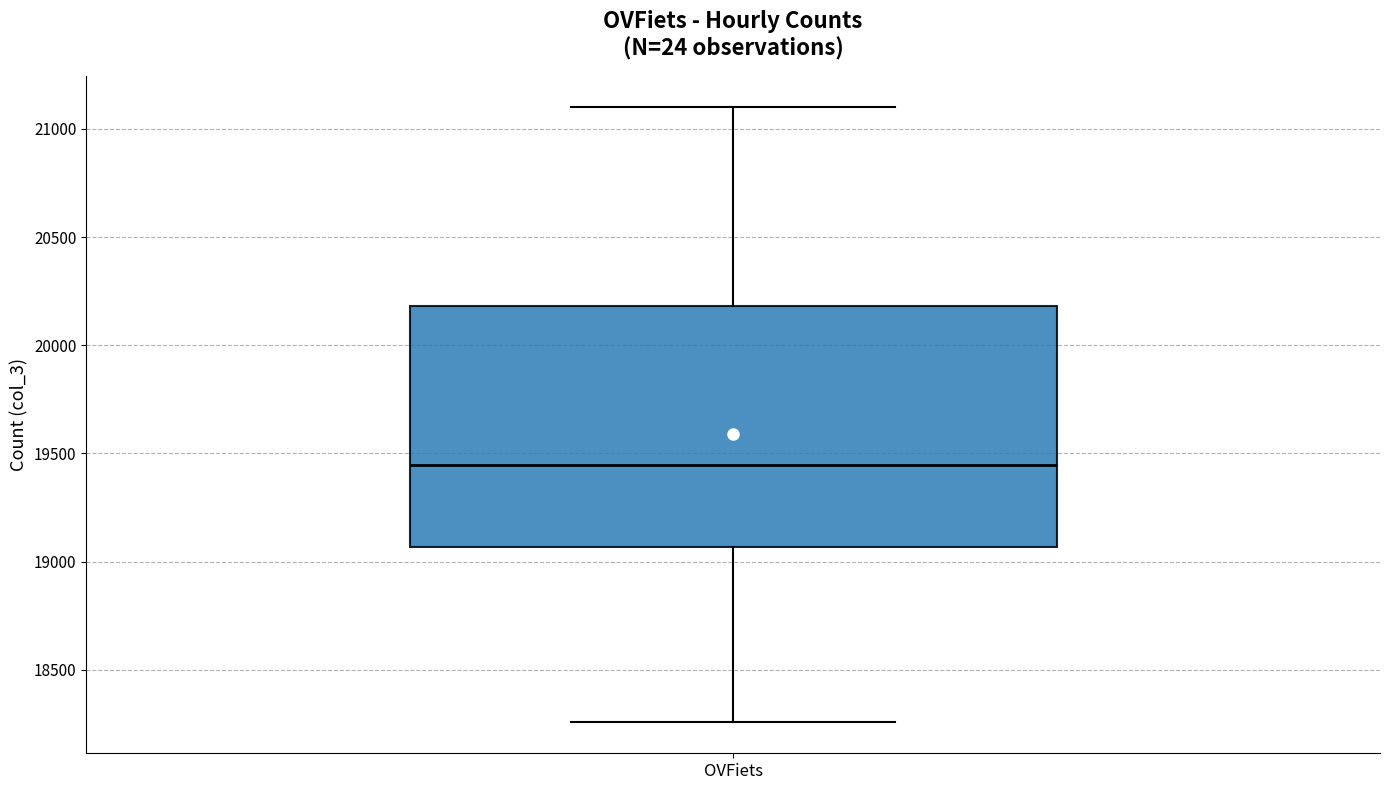

Transcribe this box plot: give where the median line is, the range the box spans, and where the two whiskers end, as read against the y-axis. The values are not printed on the chart, so give them approximately, as read against the axis.

median 19450, box 19050 to 20200, whiskers 18250 to 21100